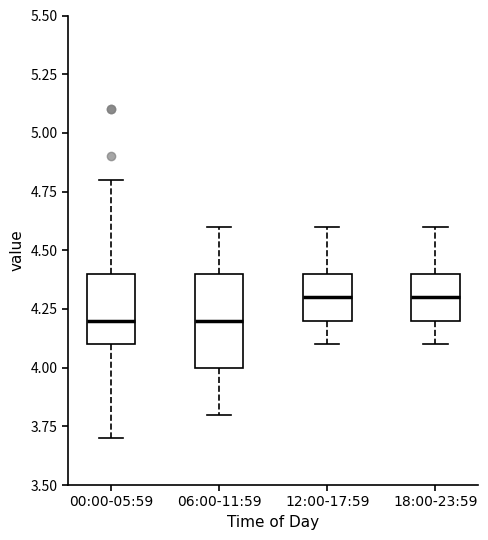

Where is the lower edge of the box for 12:00-17:59 on the y-axis? The values are not printed on the chart, so give them approximately, as read against the axis.

4.2